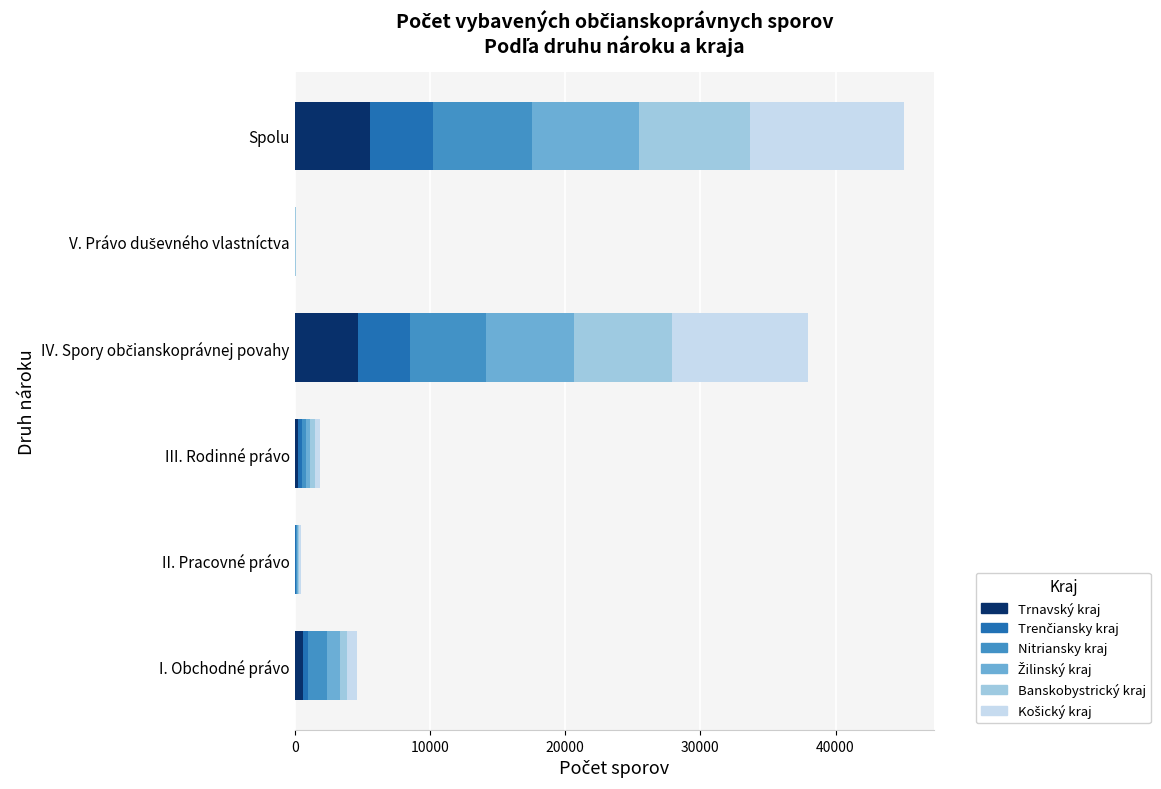

At which category is the sum across all series the highest?

Spolu